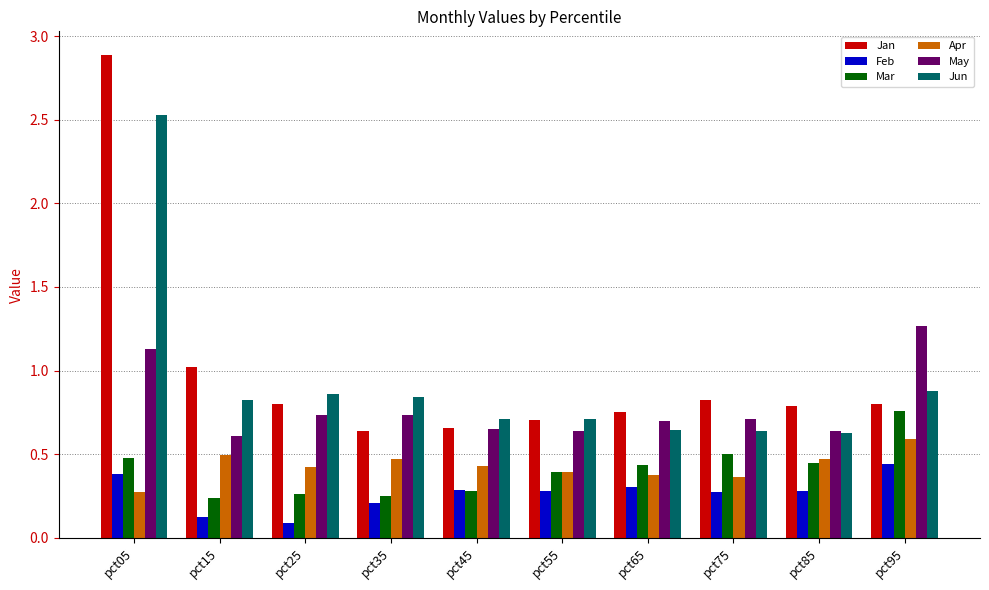

The Jun series shows 0.6 at pct75. True or false?

True